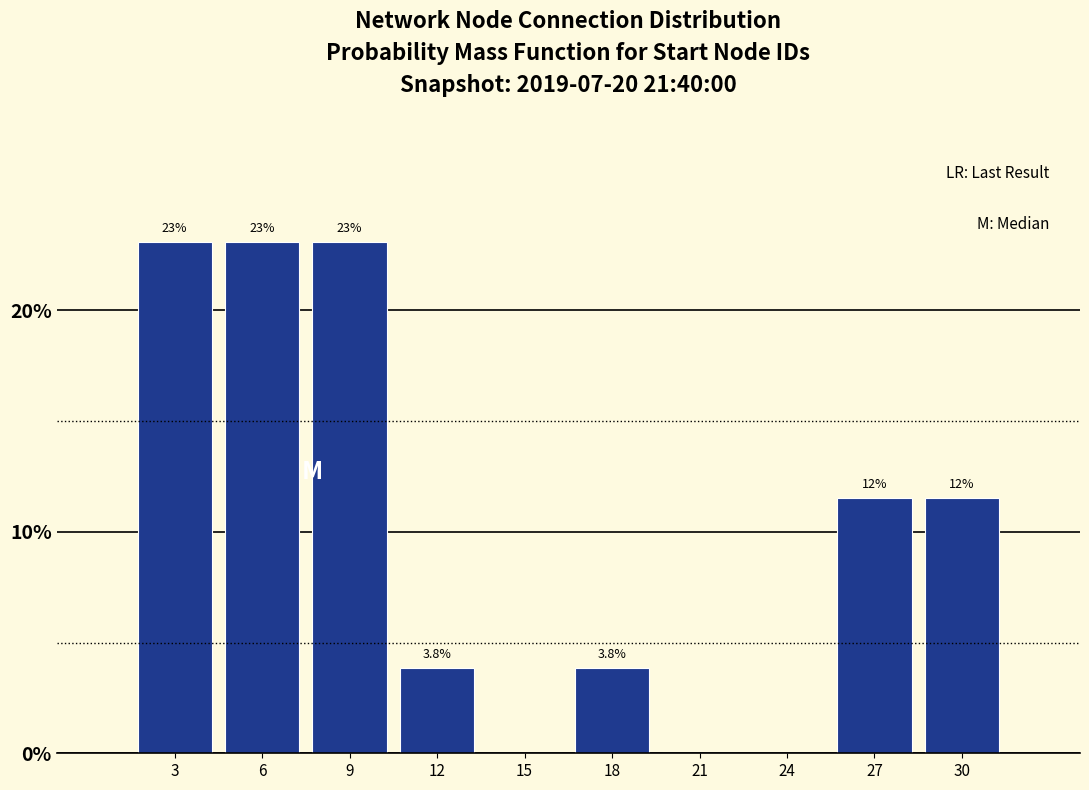

Reading left to right, extract all data points from this chart.

3=23.1	6=23.1	9=23.1	12=3.8	15=0.0	18=3.8	21=0.0	24=0.0	27=11.5	30=11.5